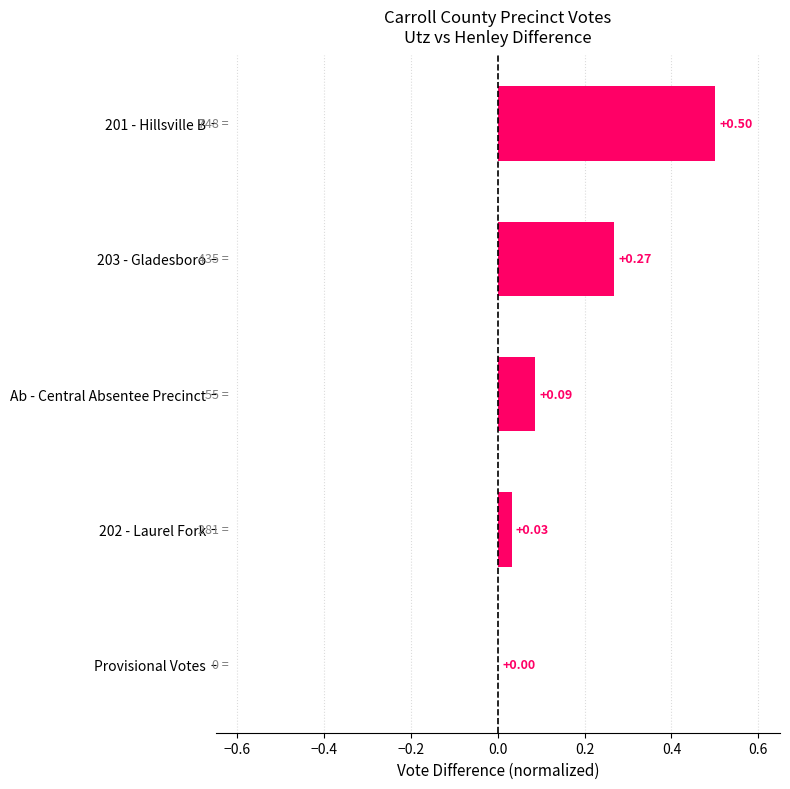

Which has a higher value, 202 - Laurel Fork or 201 - Hillsville B?

201 - Hillsville B